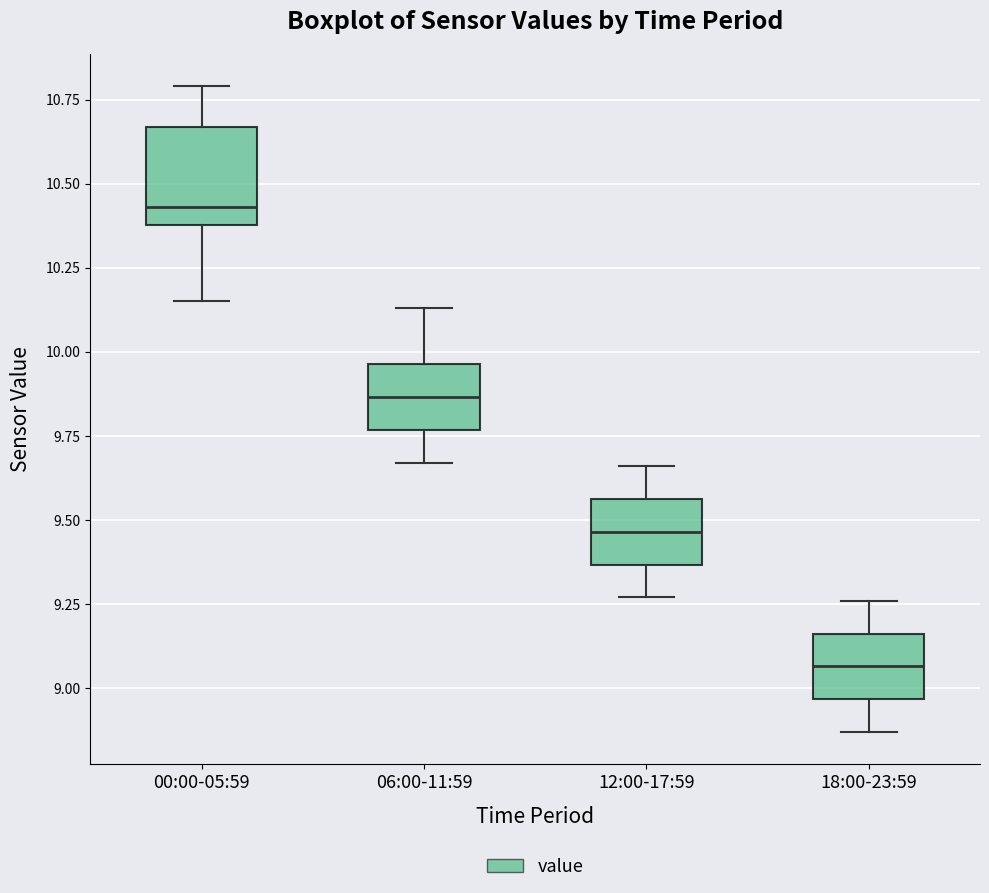

Reading left to right, transcribe this box plot: for each box, give where its median line is, the range the box spans, and where its two whiskers end, as read against the y-axis. The values are not printed on the chart, so give them approximately, as read against the axis.

00:00-05:59: median 10.45, box 10.40 to 10.65, whiskers 10.15 to 10.80
06:00-11:59: median 9.85, box 9.75 to 9.95, whiskers 9.65 to 10.15
12:00-17:59: median 9.45, box 9.35 to 9.55, whiskers 9.25 to 9.65
18:00-23:59: median 9.05, box 8.95 to 9.15, whiskers 8.85 to 9.25